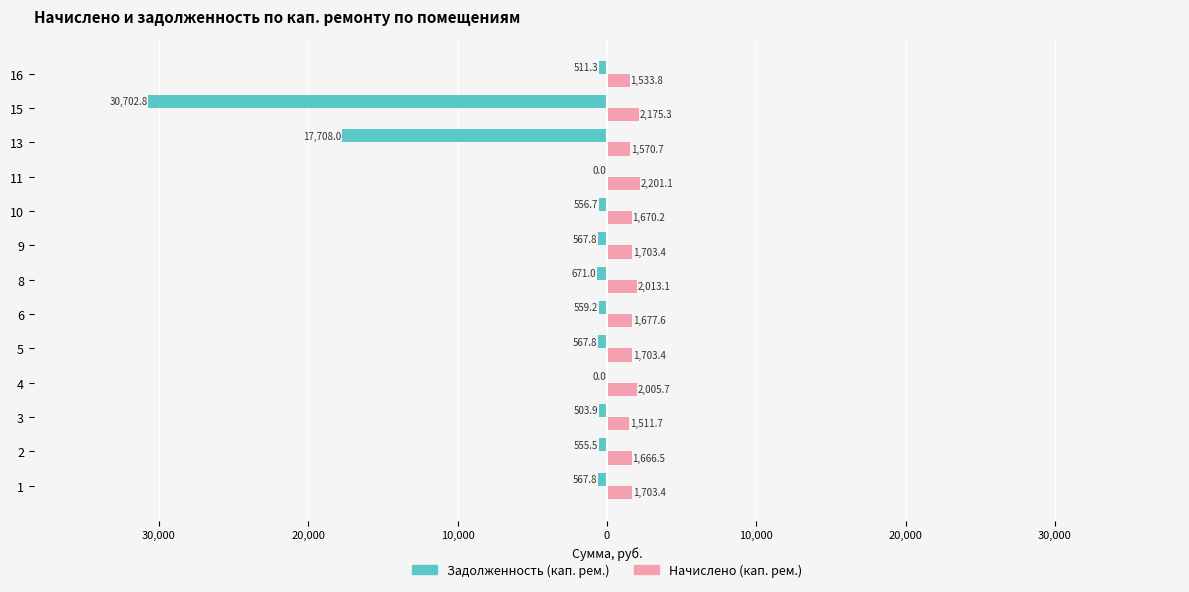

What are all the series names shown in the legend?

Задолженность (кап. рем.), Начислено (кап. рем.)